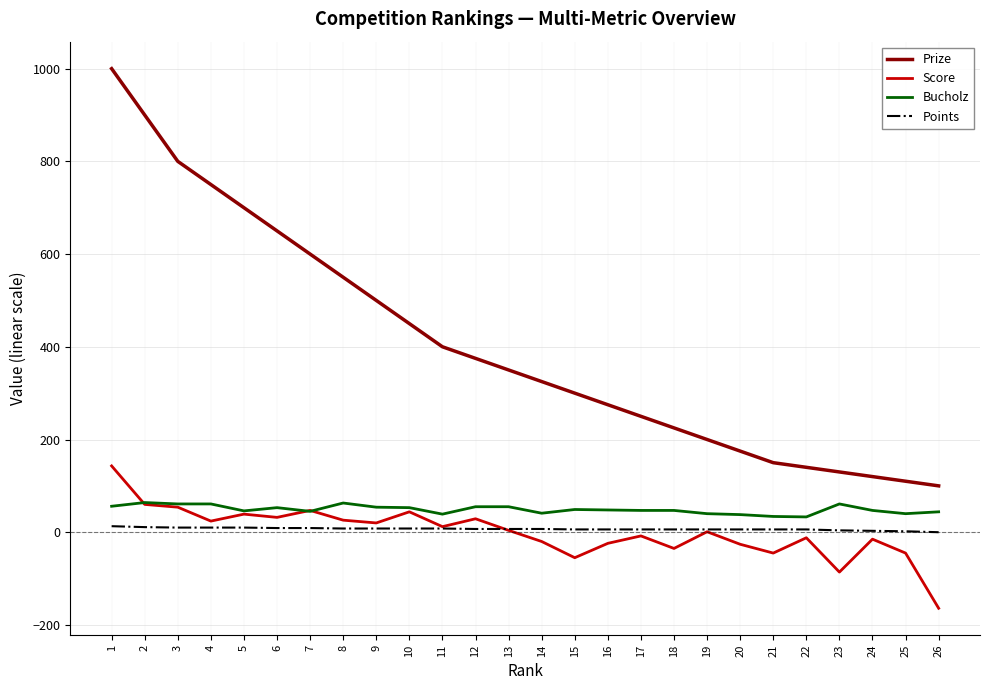

Is the value of Prize at 12 greater than the value of Bucholz at 24?

Yes